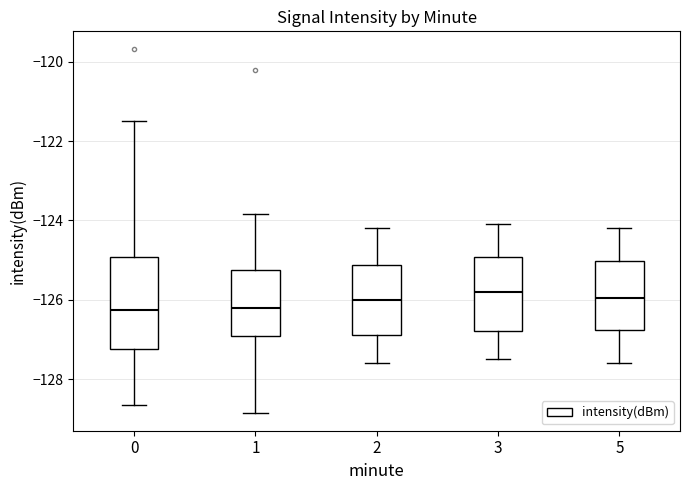

Where does the lower whisker of the box at x = 5 end on the y-axis? The values are not printed on the chart, so give them approximately, as read against the axis.

-127.6